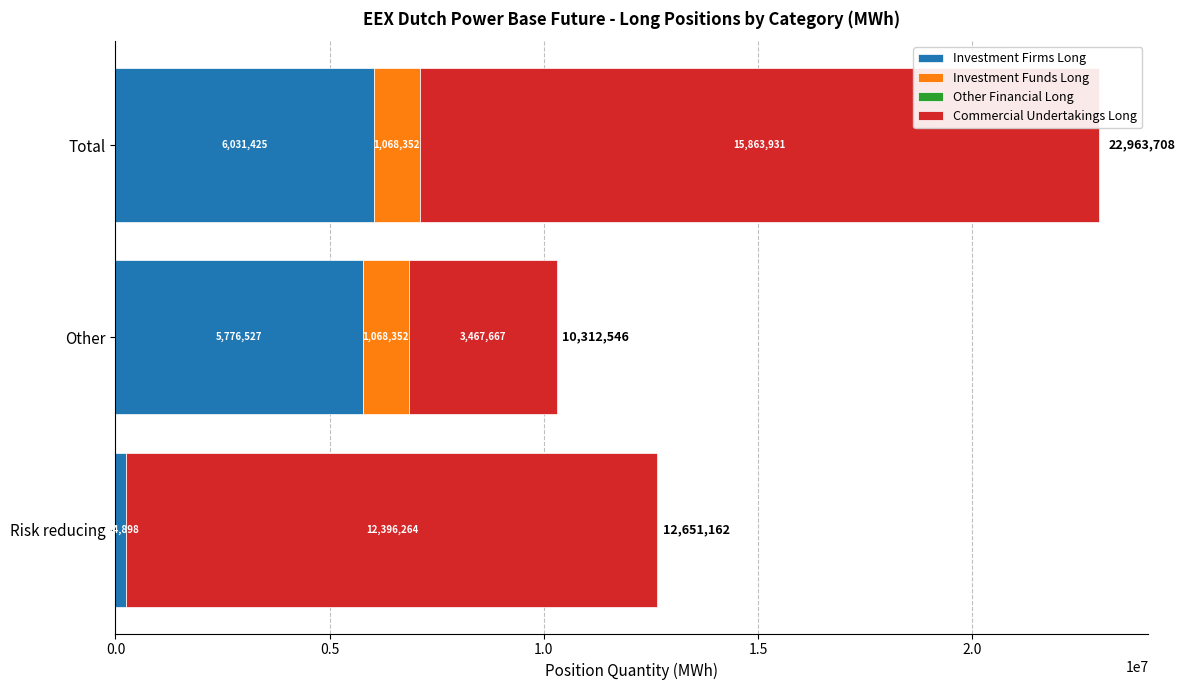

Count the number of data series in this chart.

3